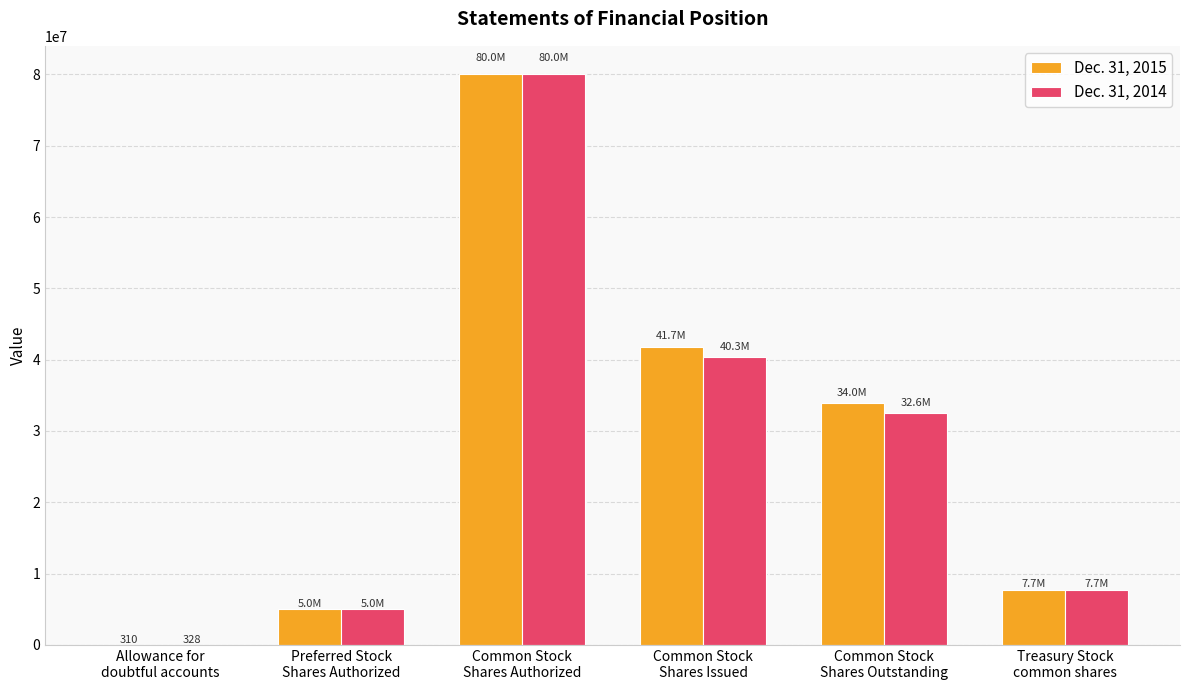

What is the maximum value shown in the chart?

80000000